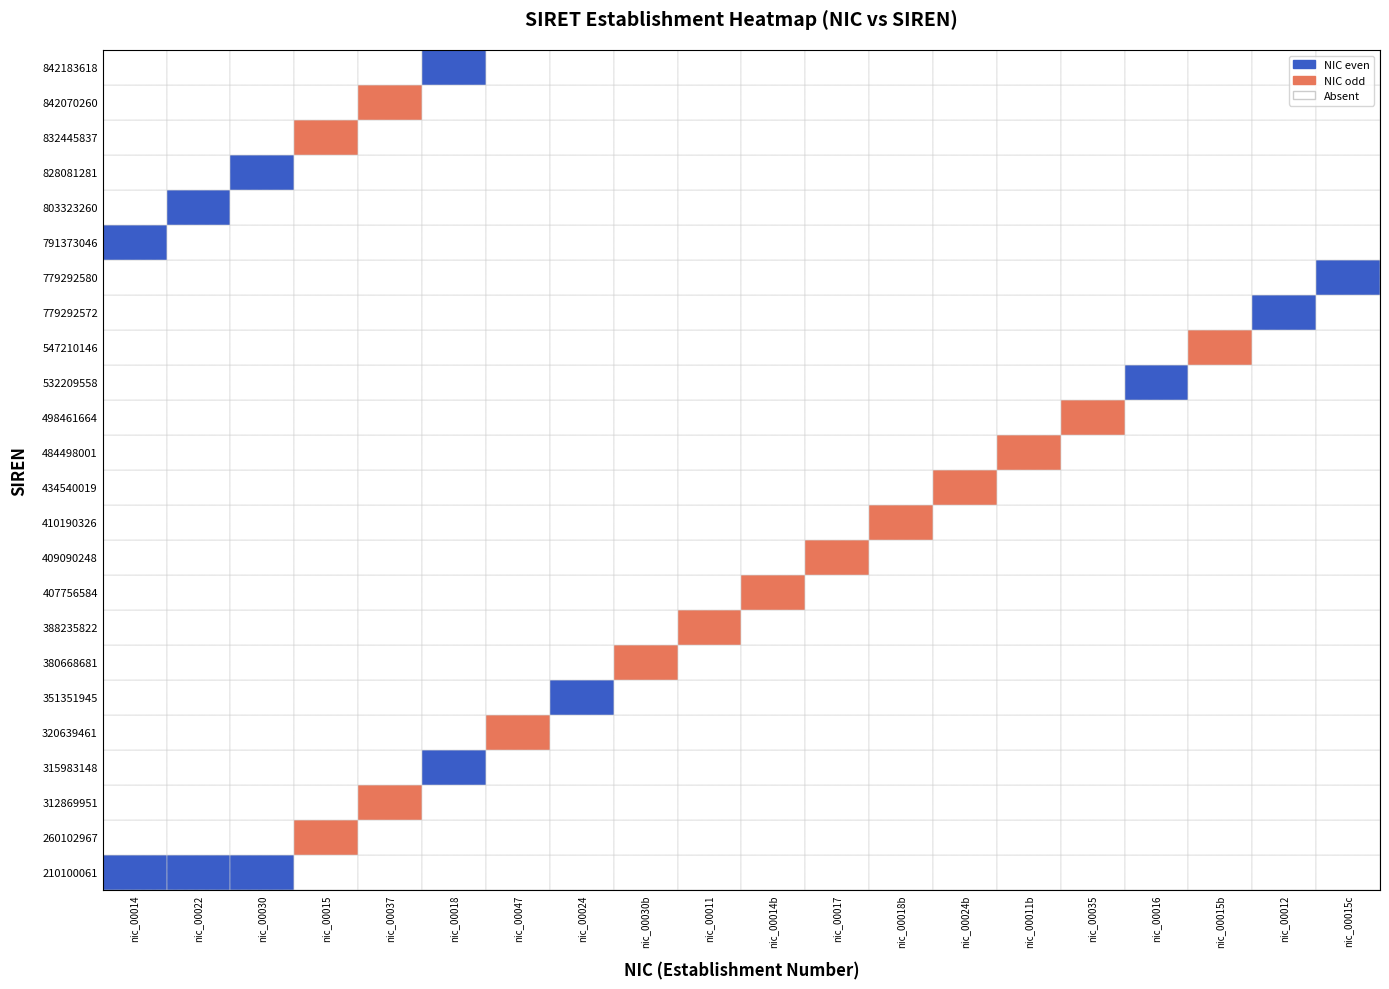

Which series changed the most between 0 and 16?

532209558